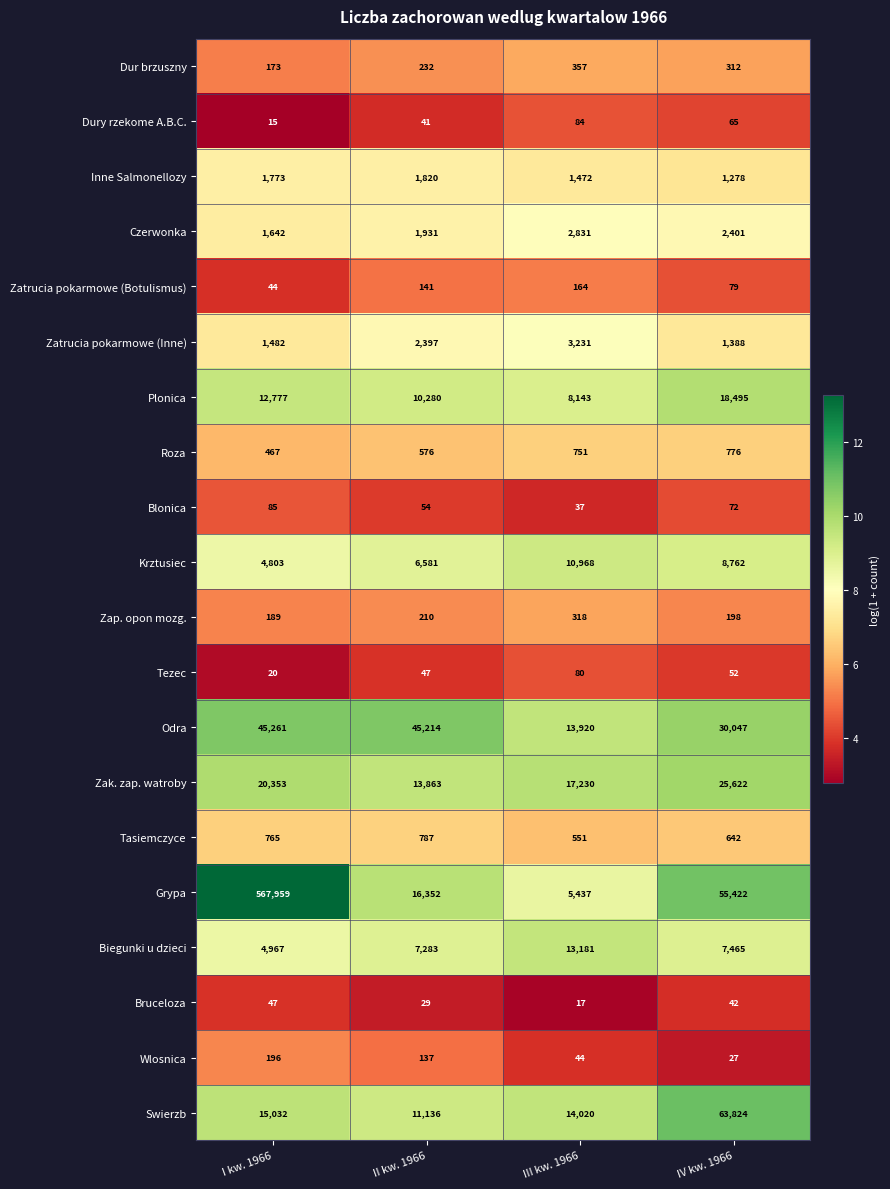

At which category does the chart reach its peak across all series?

I kw. 1966